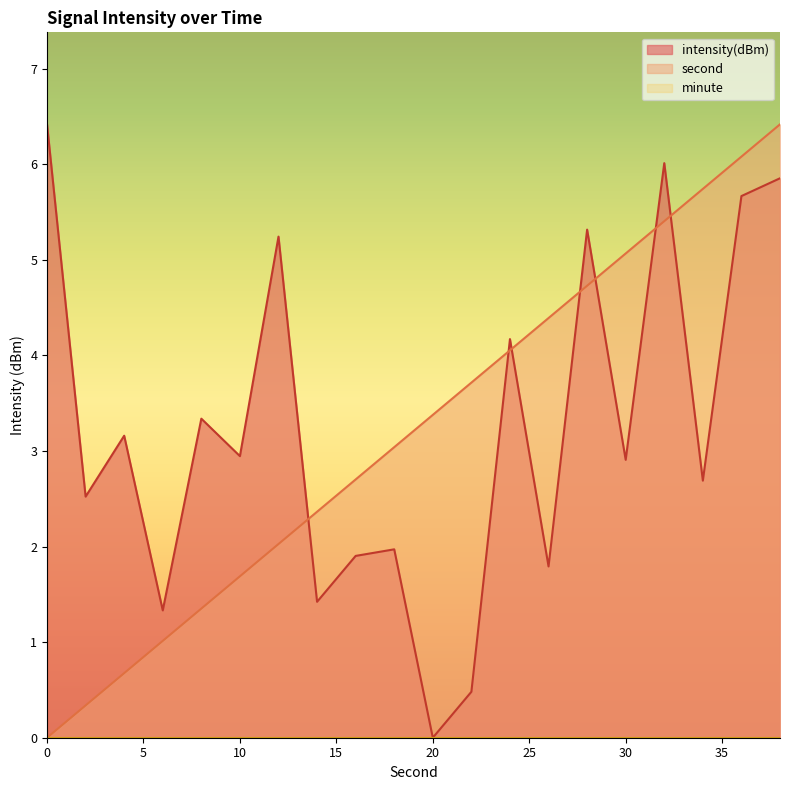

True or false: second and intensity(dBm) cross at least once.

True